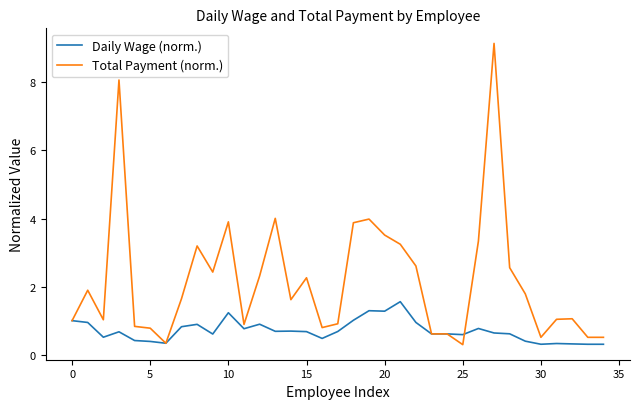

Rank the series by their average value, from lowest to highest.

Daily Wage (norm.), Total Payment (norm.)